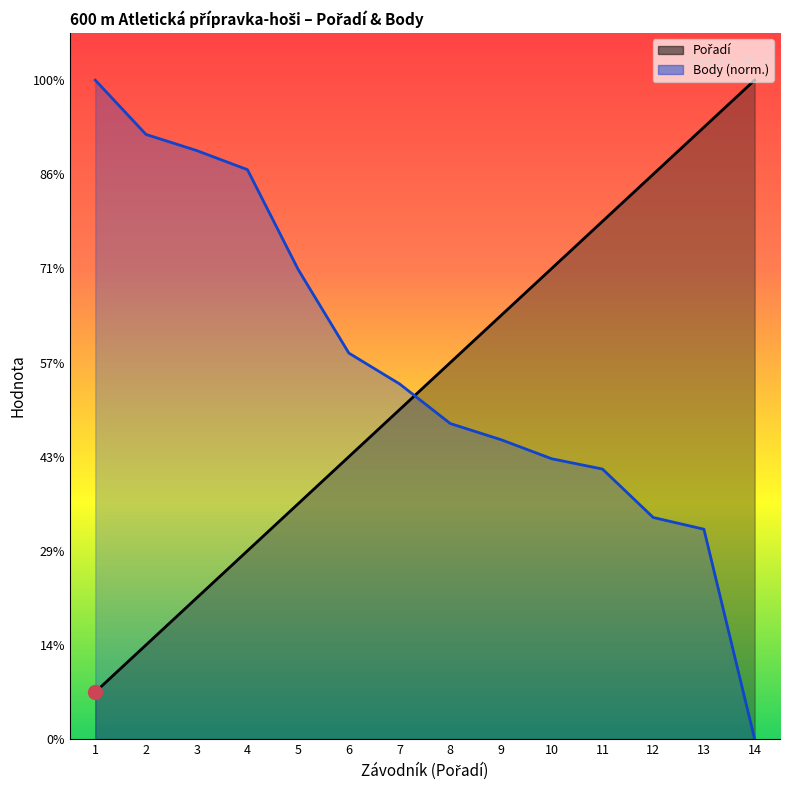

True or false: Pořadí has a value of 2.0 at 4.

False